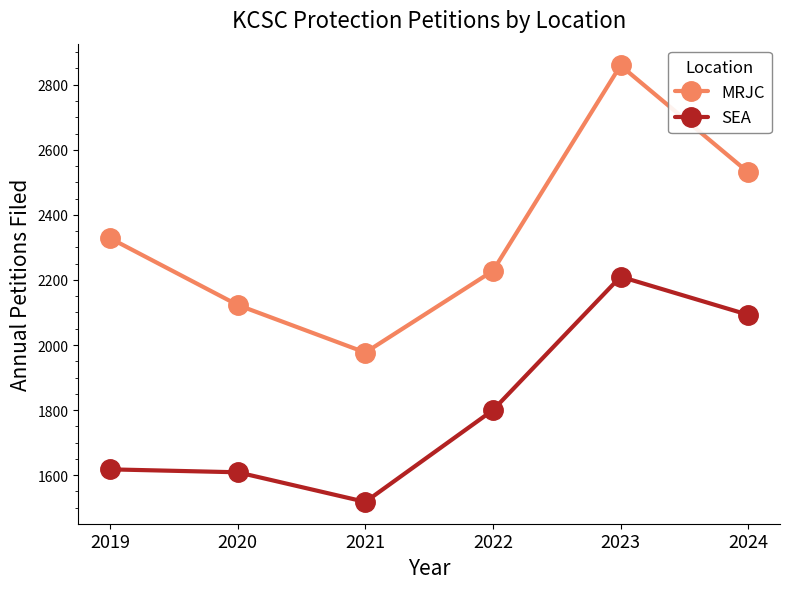

At 2020, list the series in order from largest to smallest.

MRJC, SEA